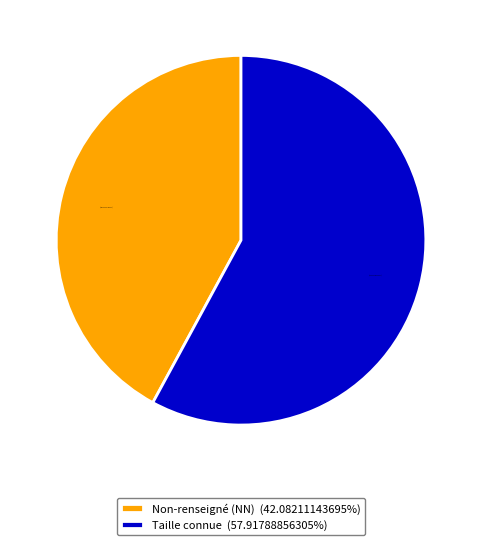

Approximately how many times larger is the value at Non-renseigné (NN) (42.08211143695%) compared to Taille connue (57.91788856305%)?

0.7